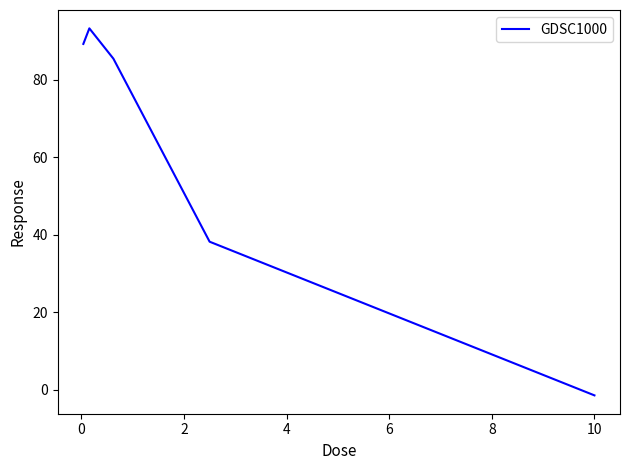

How many values are above zero?

4